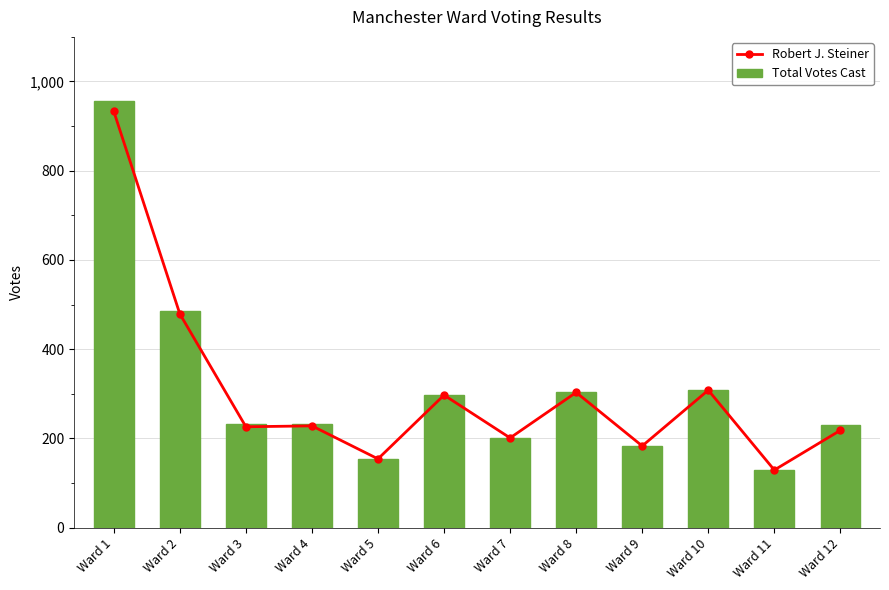

What is the value of the Total Votes Cast bar at the 1st from the left?

957